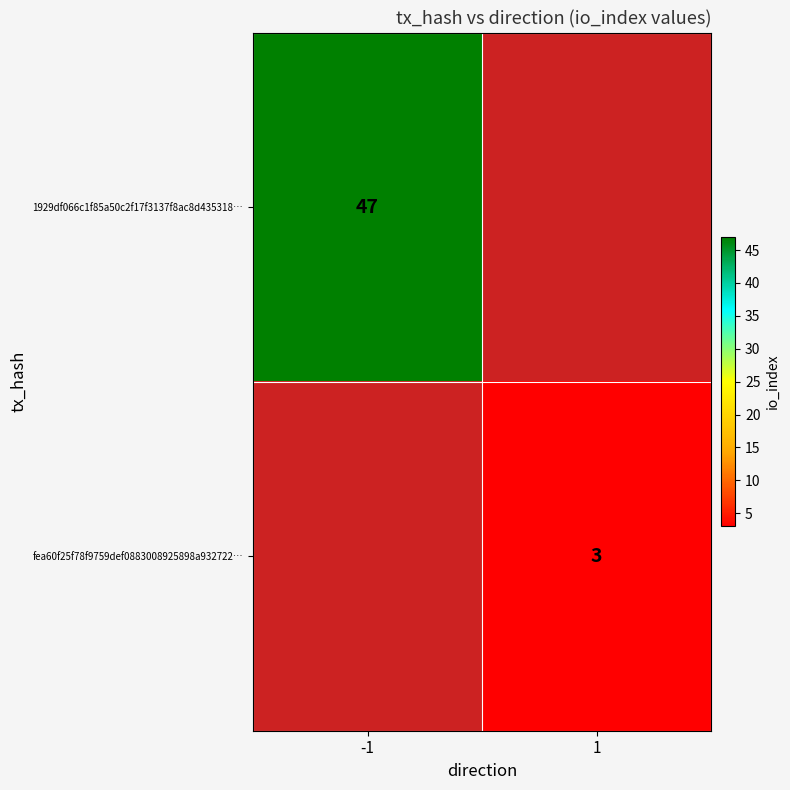

Is it true that 1929df066c1f85a50c2f17f3137f8ac8d435318… equals 19.1 at -1?

False